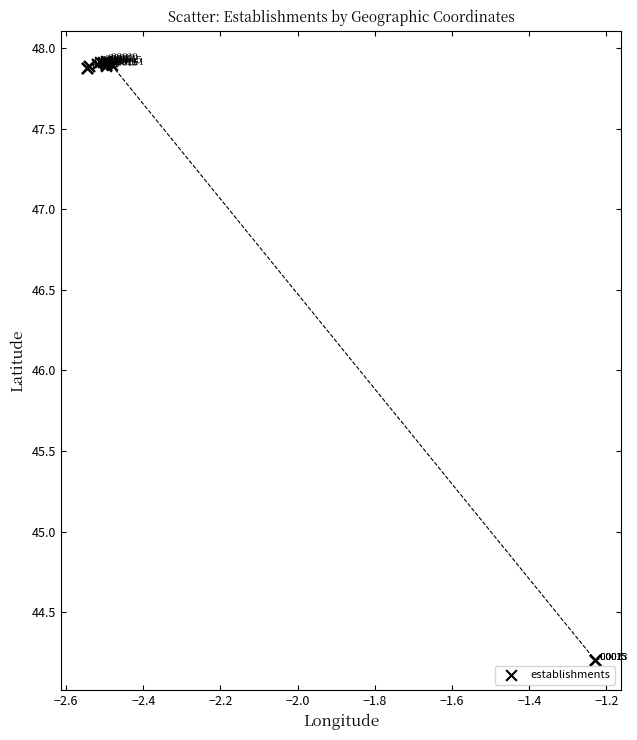

What Y value in the scatter plot is closest to 46?

44.2